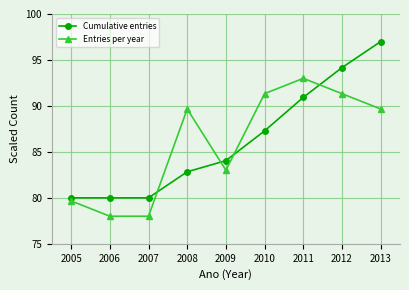

What is the difference between the maximum and minimum values in the Entries per year series?

15.0